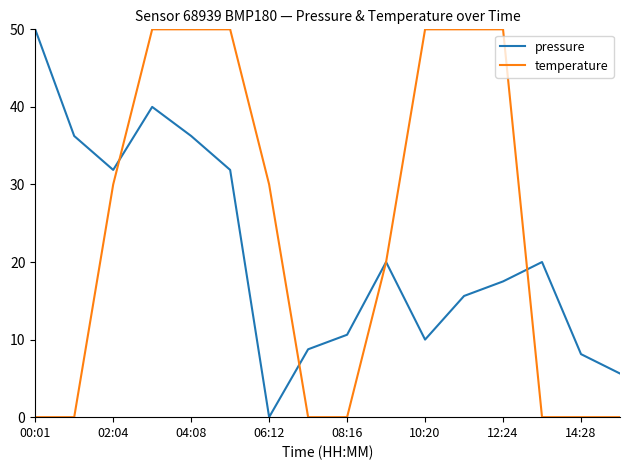

How many intersections are there between temperature and pressure?

4